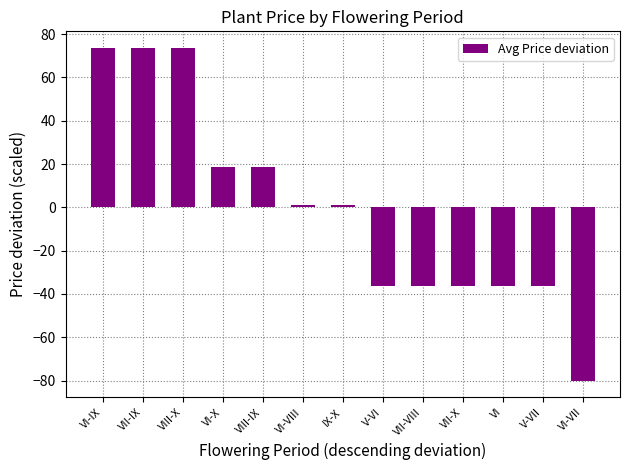

Are the bars horizontal?

No